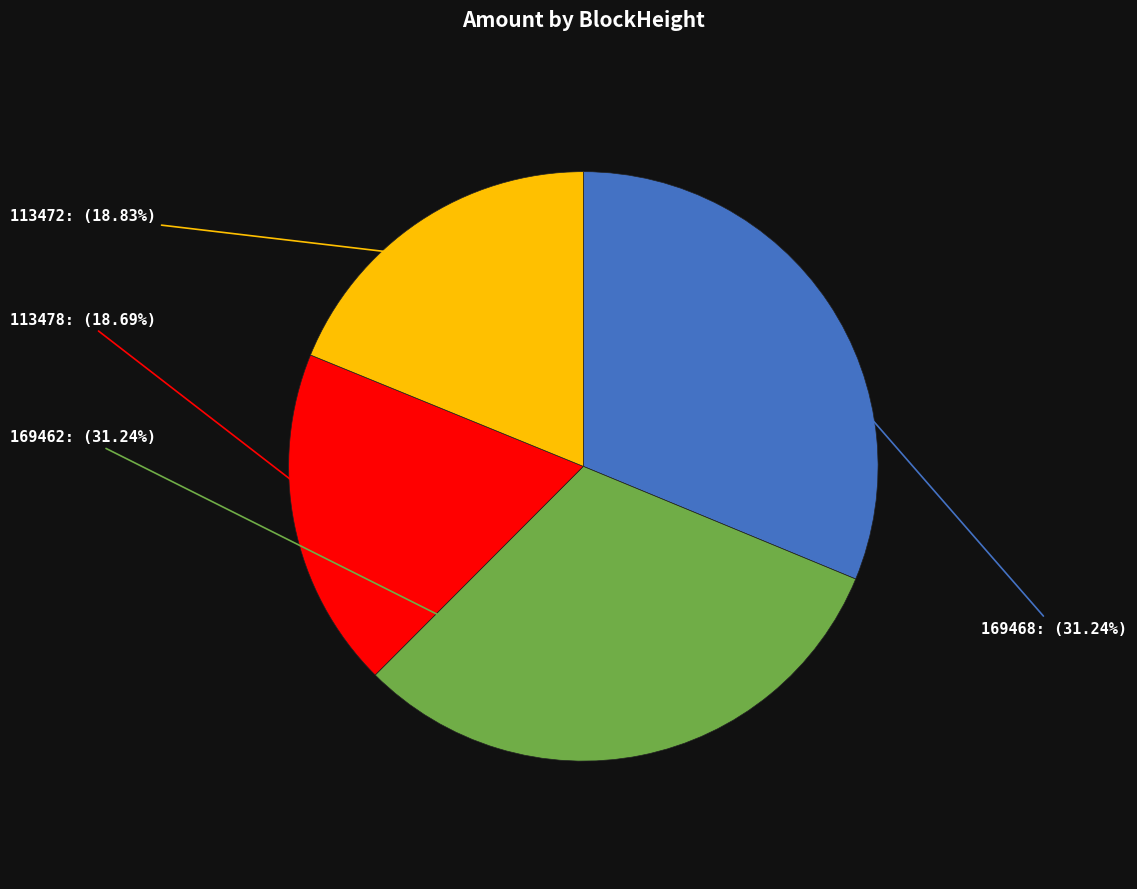

Does 113472 represent more than half of the total?

No